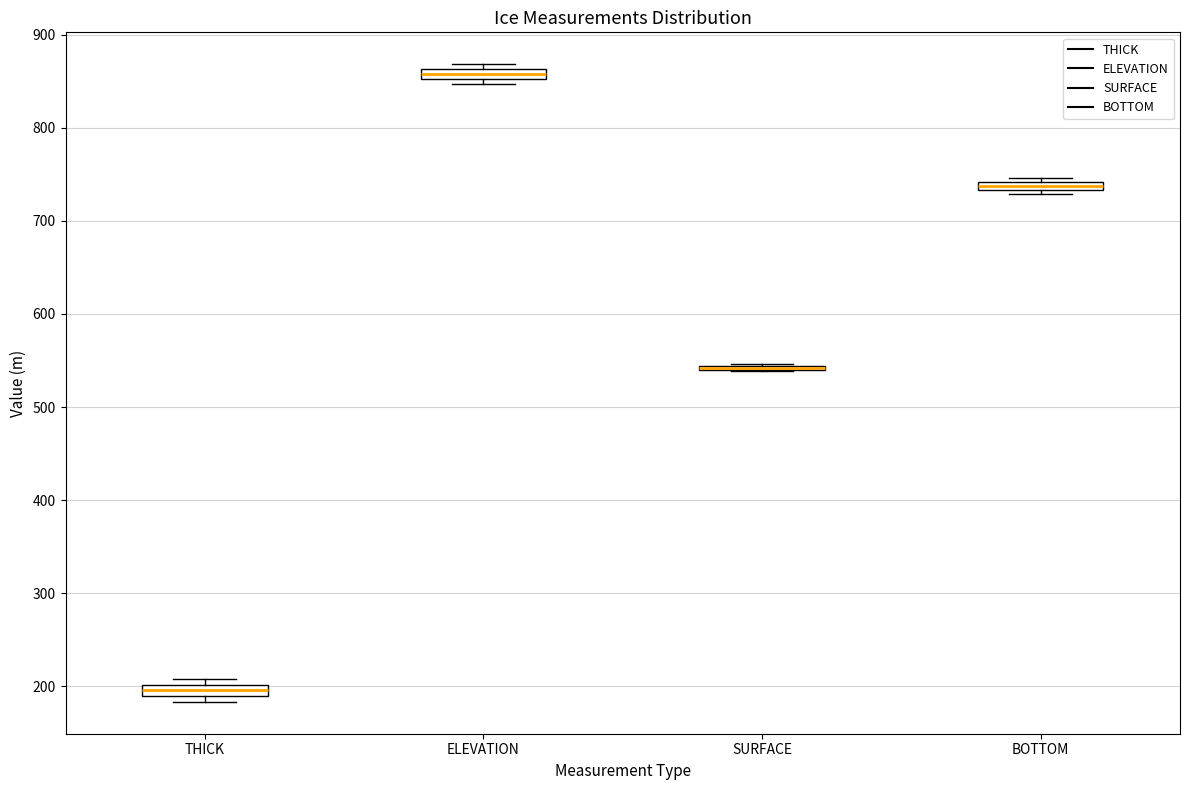

Where is the upper edge of the box for BOTTOM on the y-axis? The values are not printed on the chart, so give them approximately, as read against the axis.

740